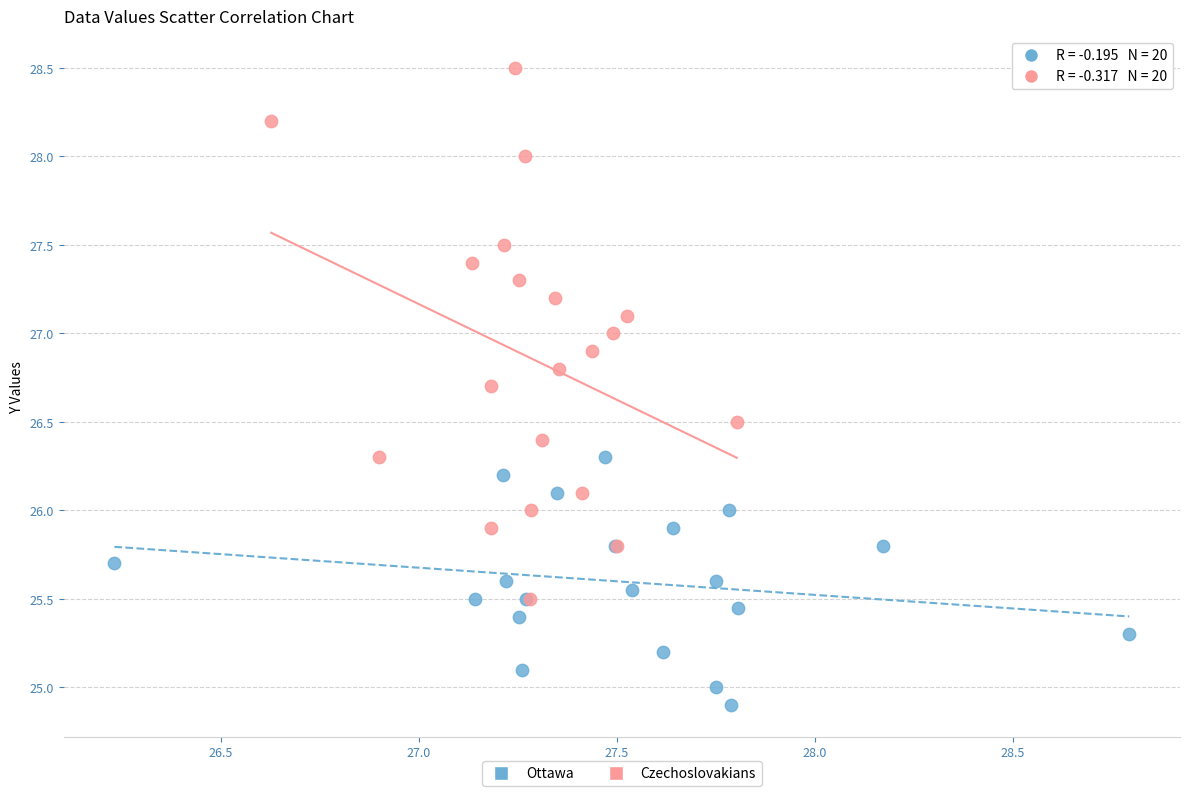

Which series has the largest Y range (max minus min)?

Czechoslovakians